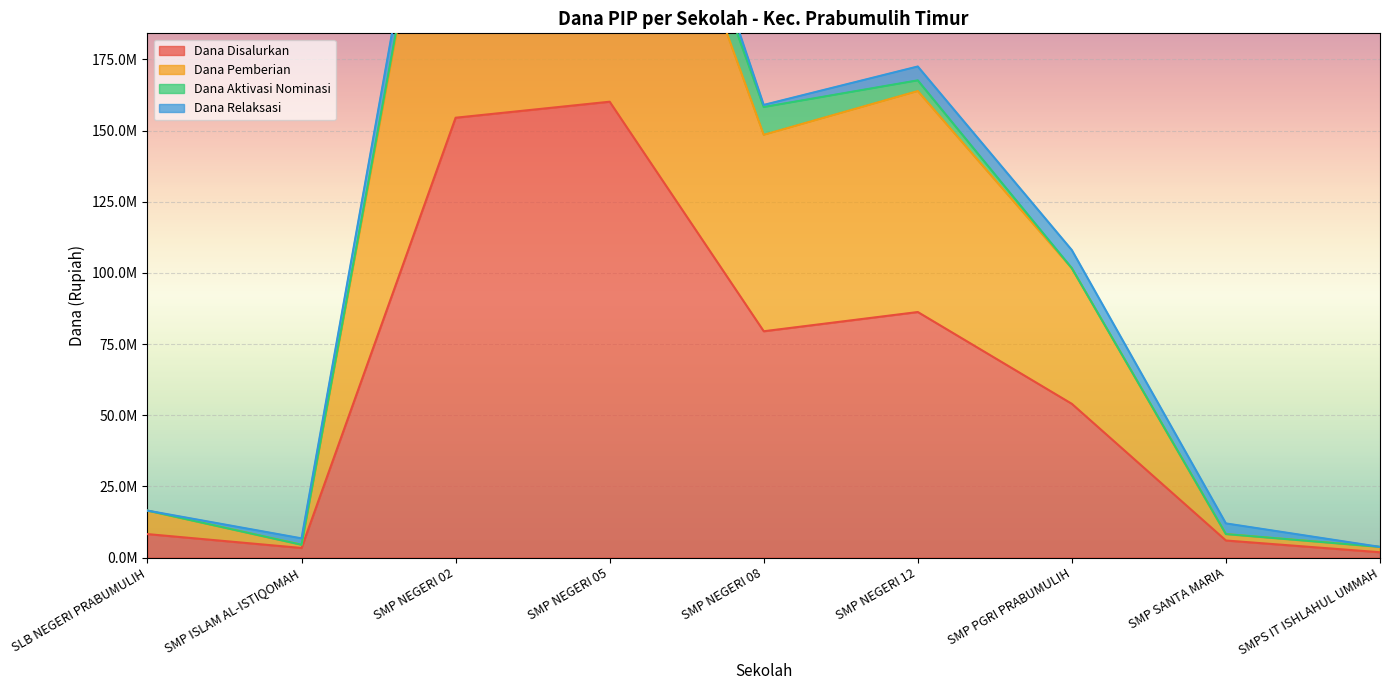

How many values in the Dana Disalurkan series are below 54000000?

4